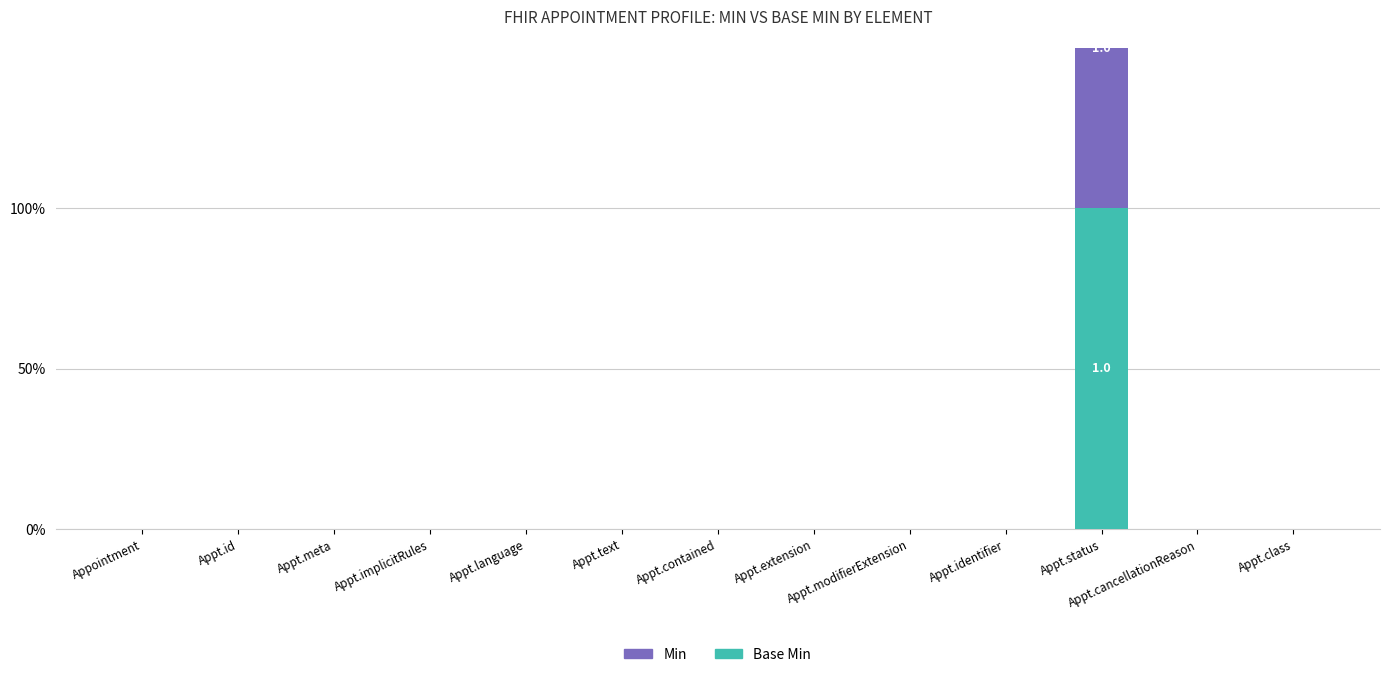

What are all the series names shown in the legend?

Base Min, Min